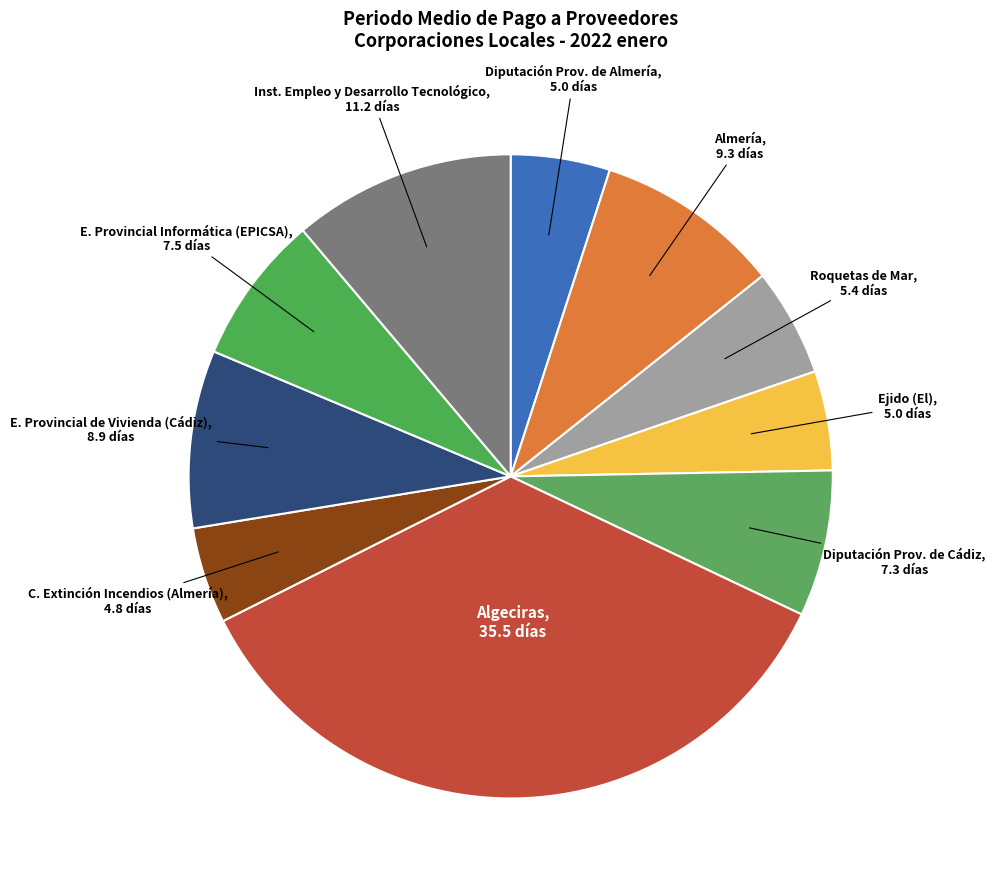

Count the number of slices in the pie.

10